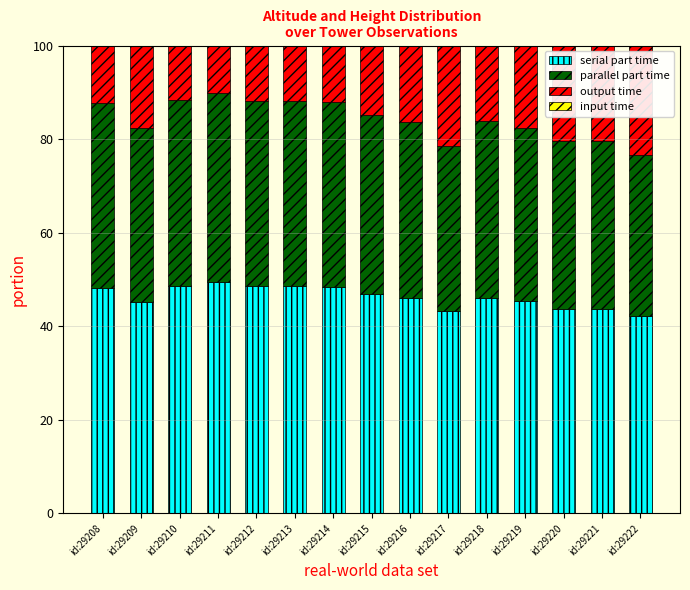

What is the sum of all serial part time values?

694.0